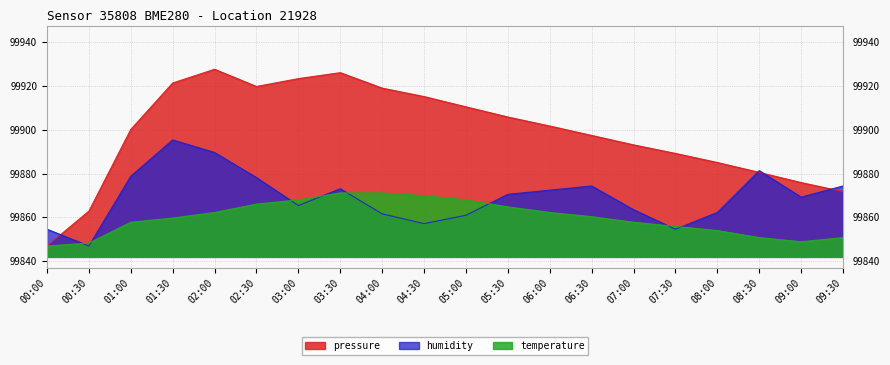

Between 05:30 and 03:00, which is larger?

03:00